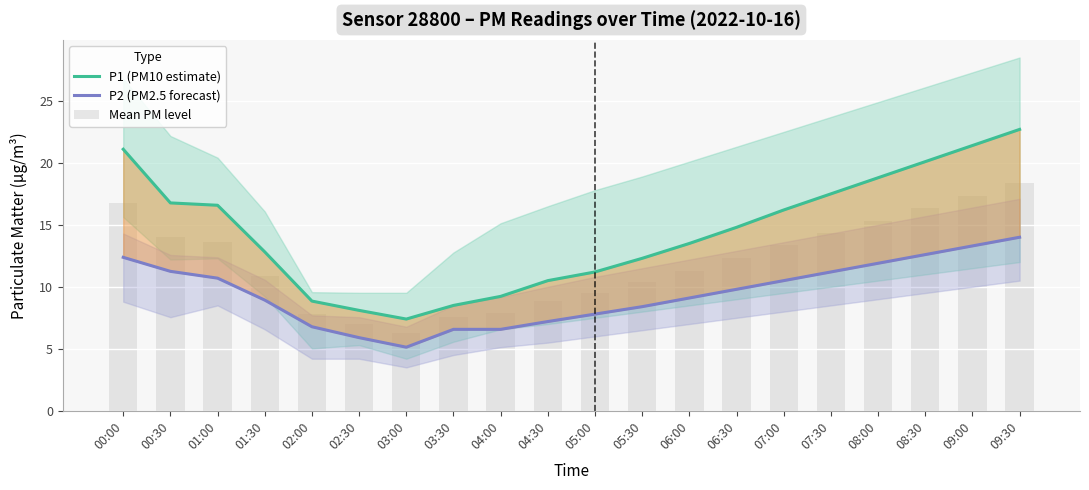

What is the label of the 20th bar from the left?

09:30